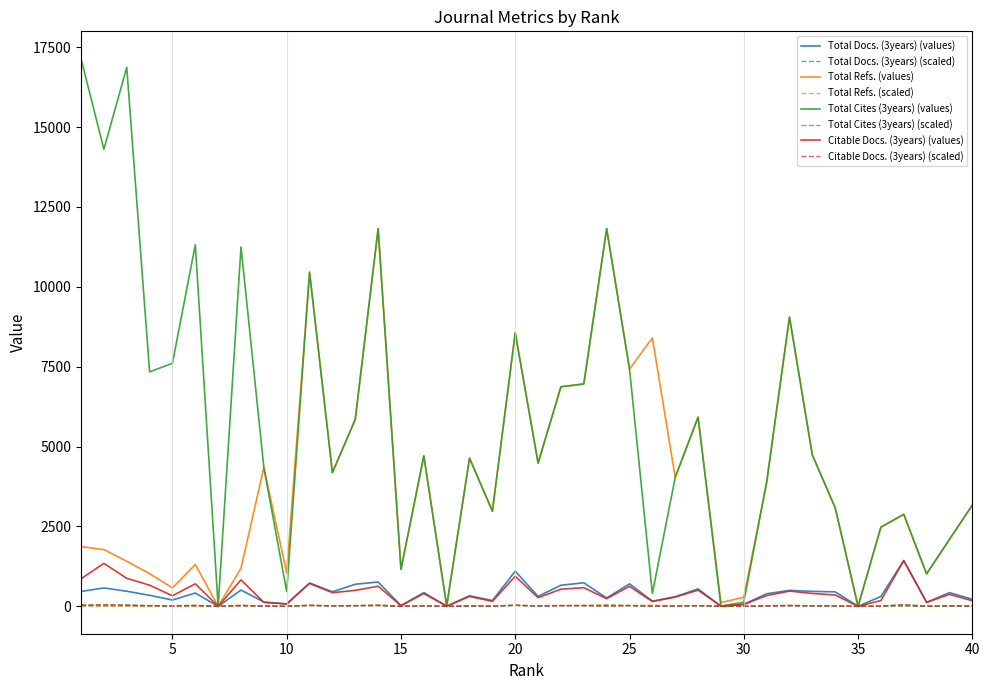

Which series has the largest range (max minus min)?

Total Cites (3years) (values)